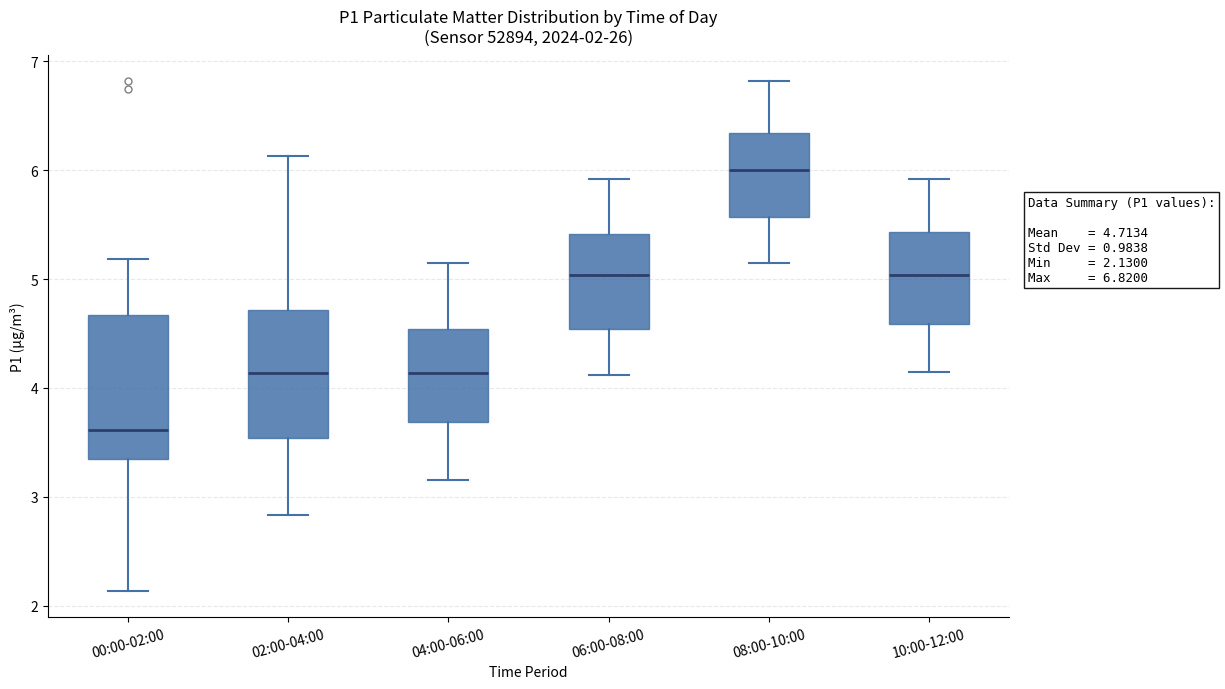

Comparing the boxes themselves (not the whiskers), which one is the tallest?

00:00-02:00